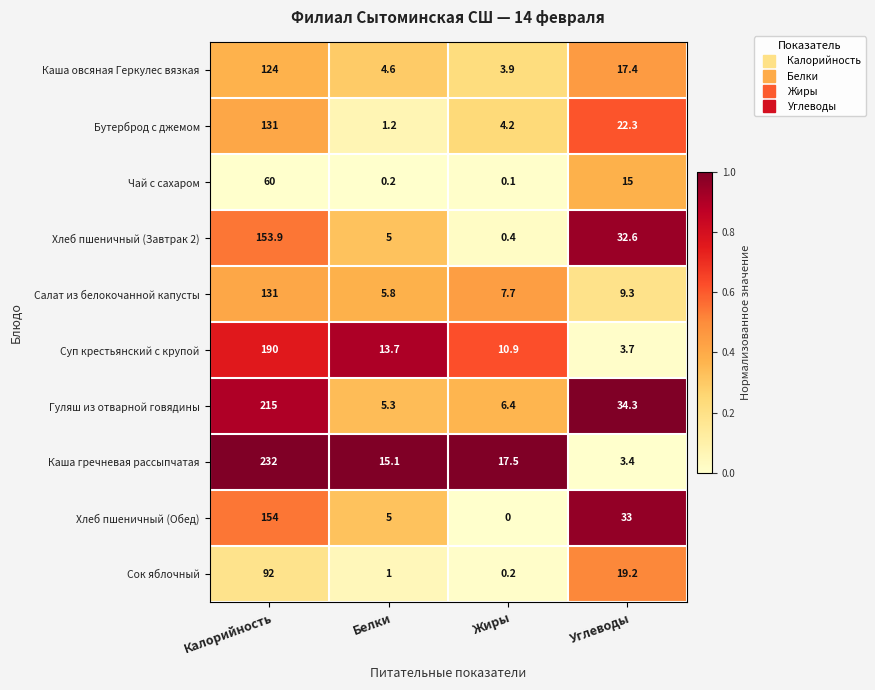

List the labels in order of Хлеб пшеничный (Обед) value, smallest first.

Жиры, Белки, Углеводы, Калорийность